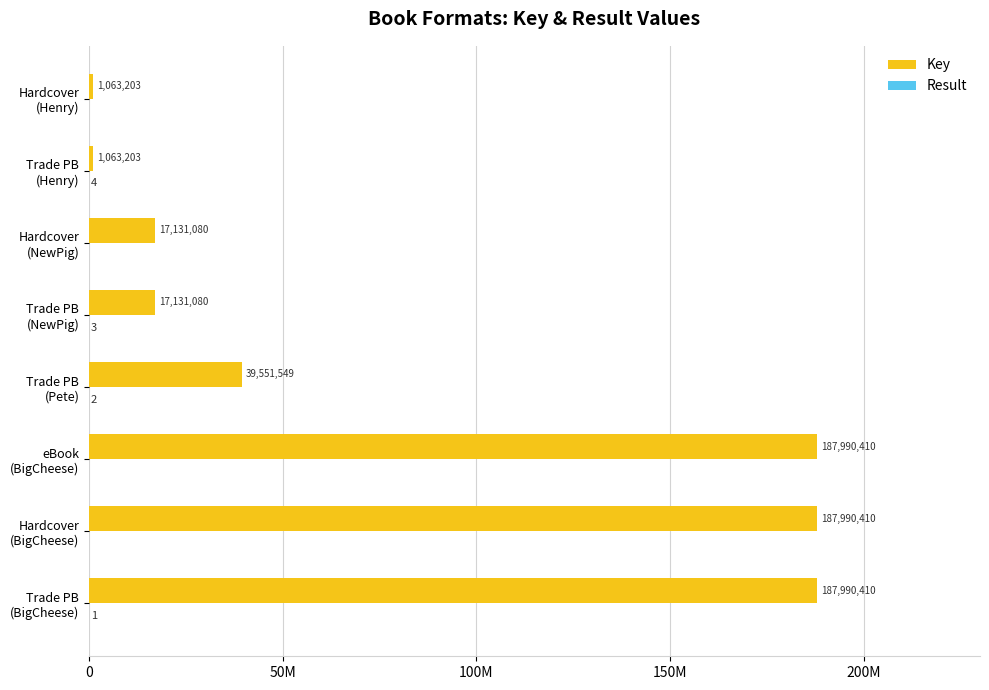

What is the average value of the Result series?

1